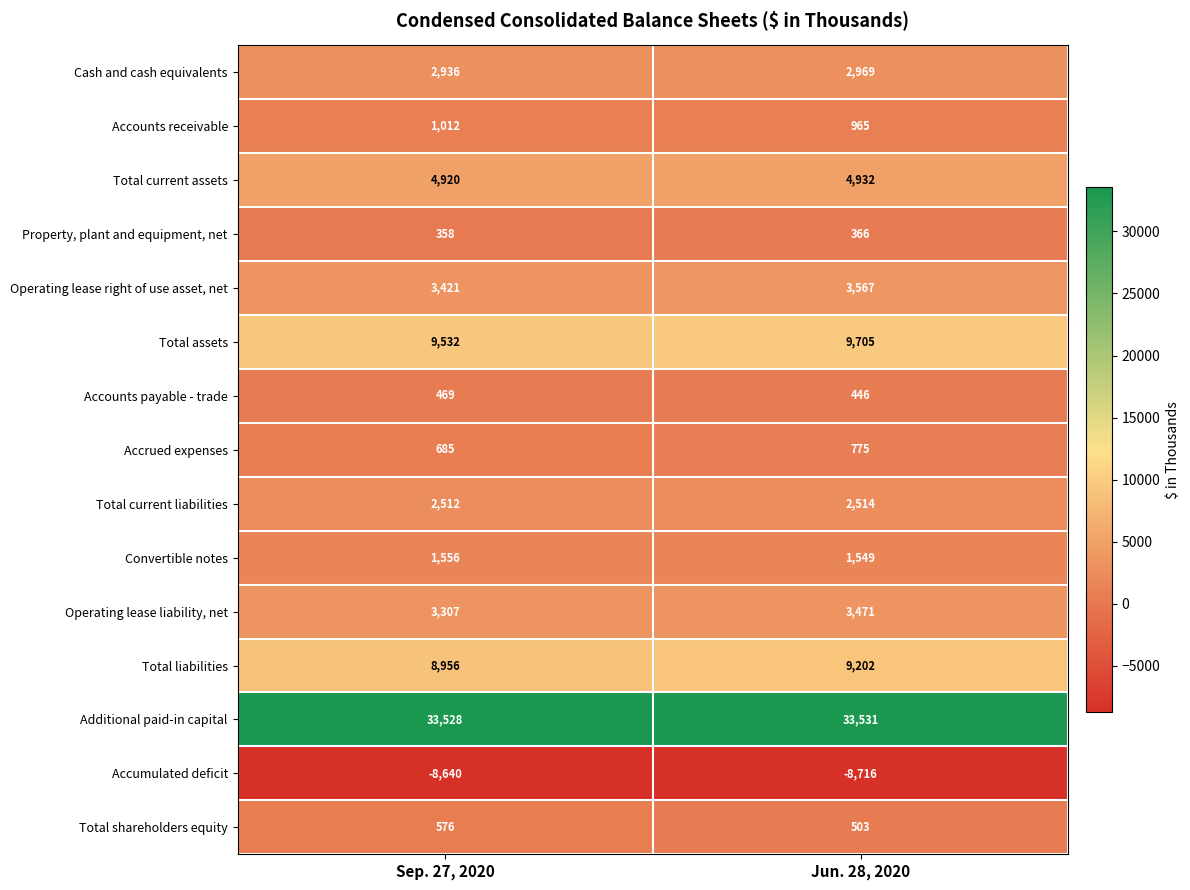

What is the sum of the Property, plant and equipment, net values at Jun. 28, 2020 and Sep. 27, 2020?

724